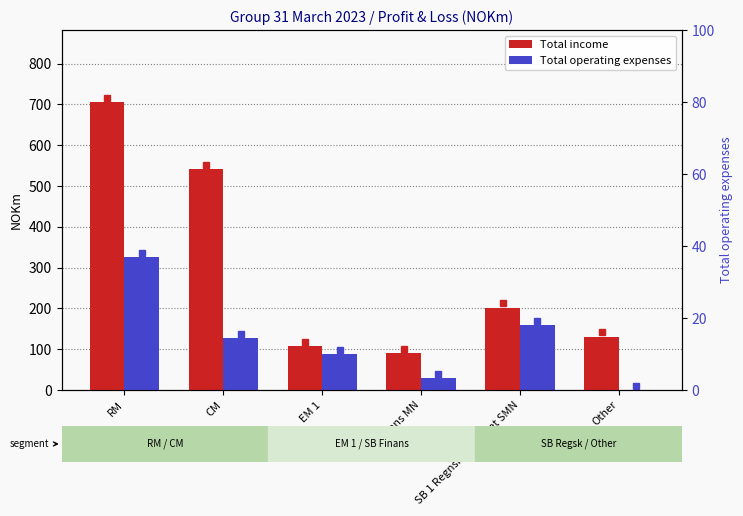

What is the label of the 5th bar from the right?

CM